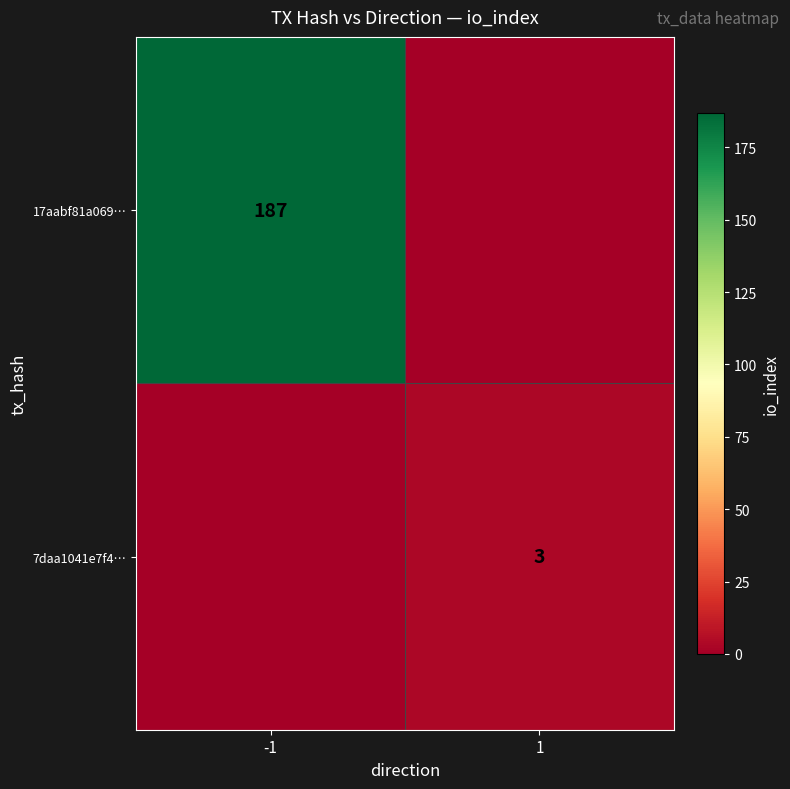

The value of 17aabf81a069… at -1 is 187. True or false?

True